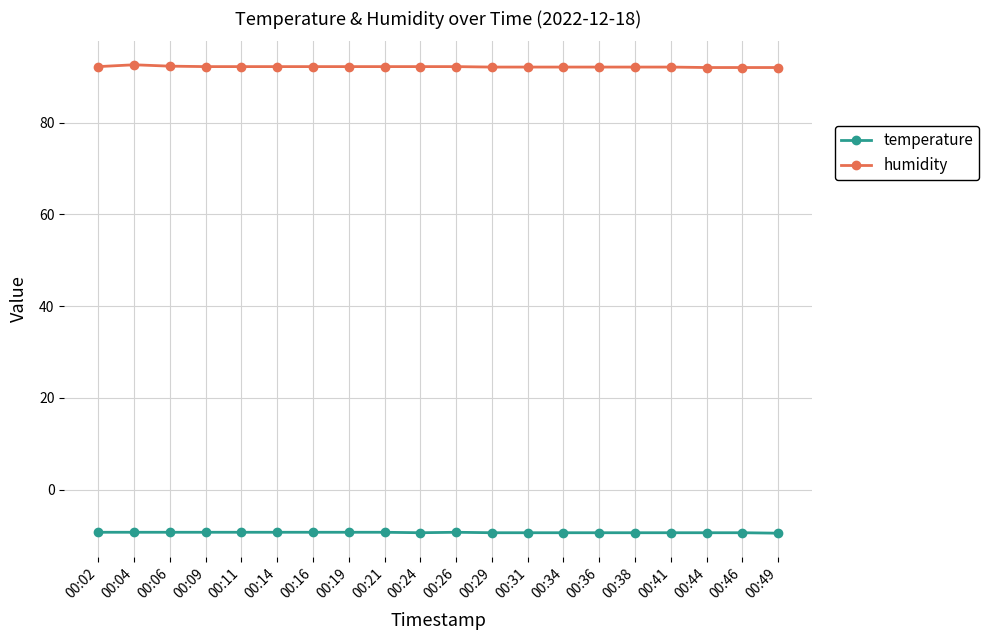

What is the difference between the highest and lowest values at 00:31?

101.5